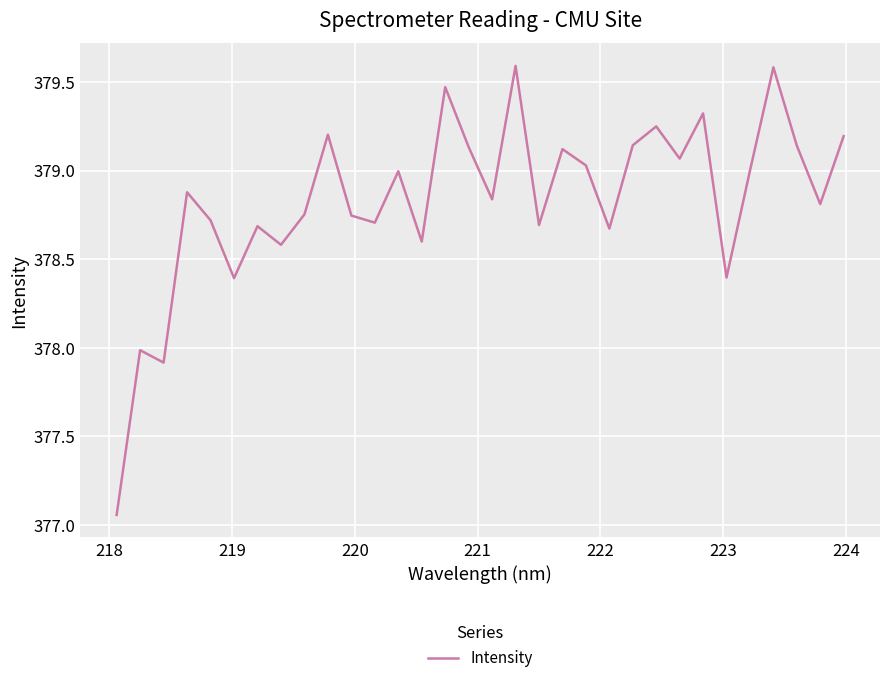

What is the greatest value displayed?

379.6